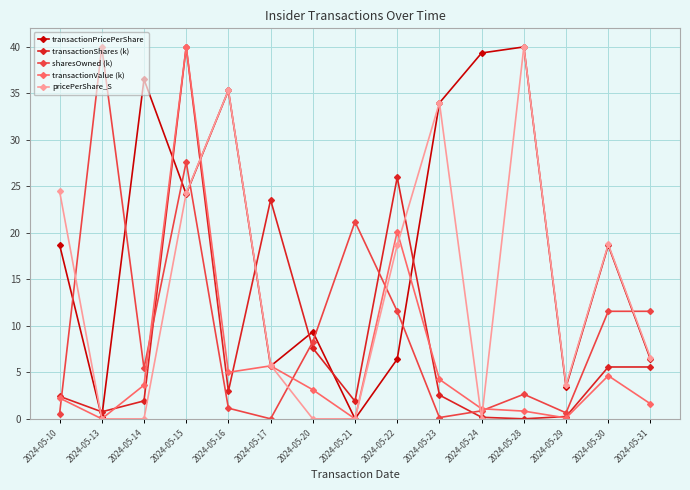

Is it true that sharesOwned (k) equals 17.2 at 2024-05-15?

False